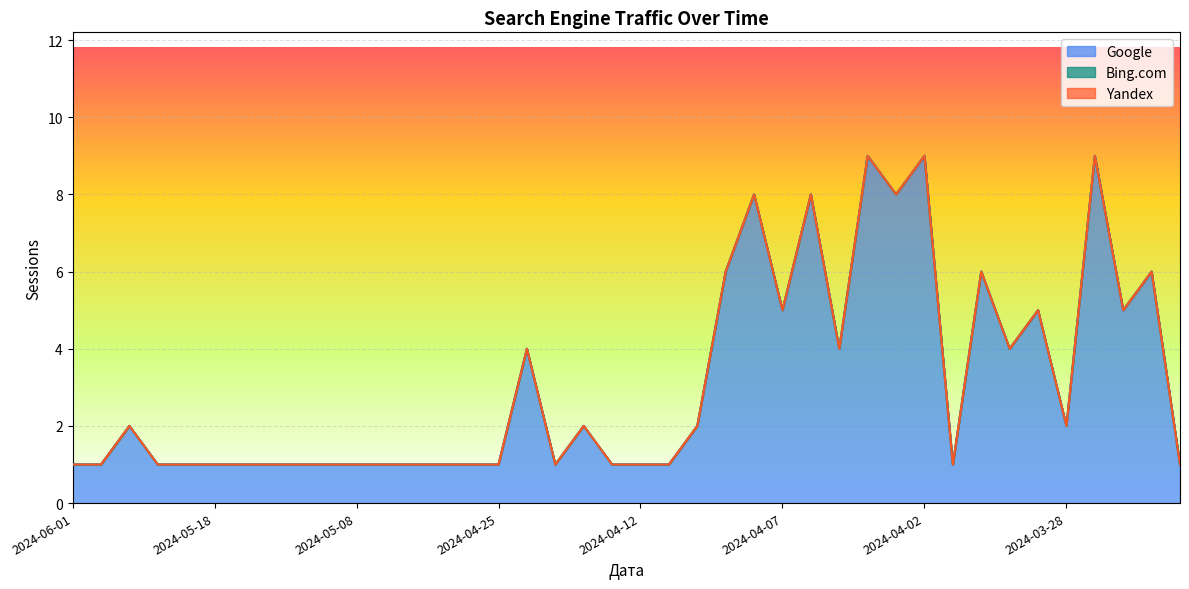

Does the chart display data point markers on the line(s)?

No